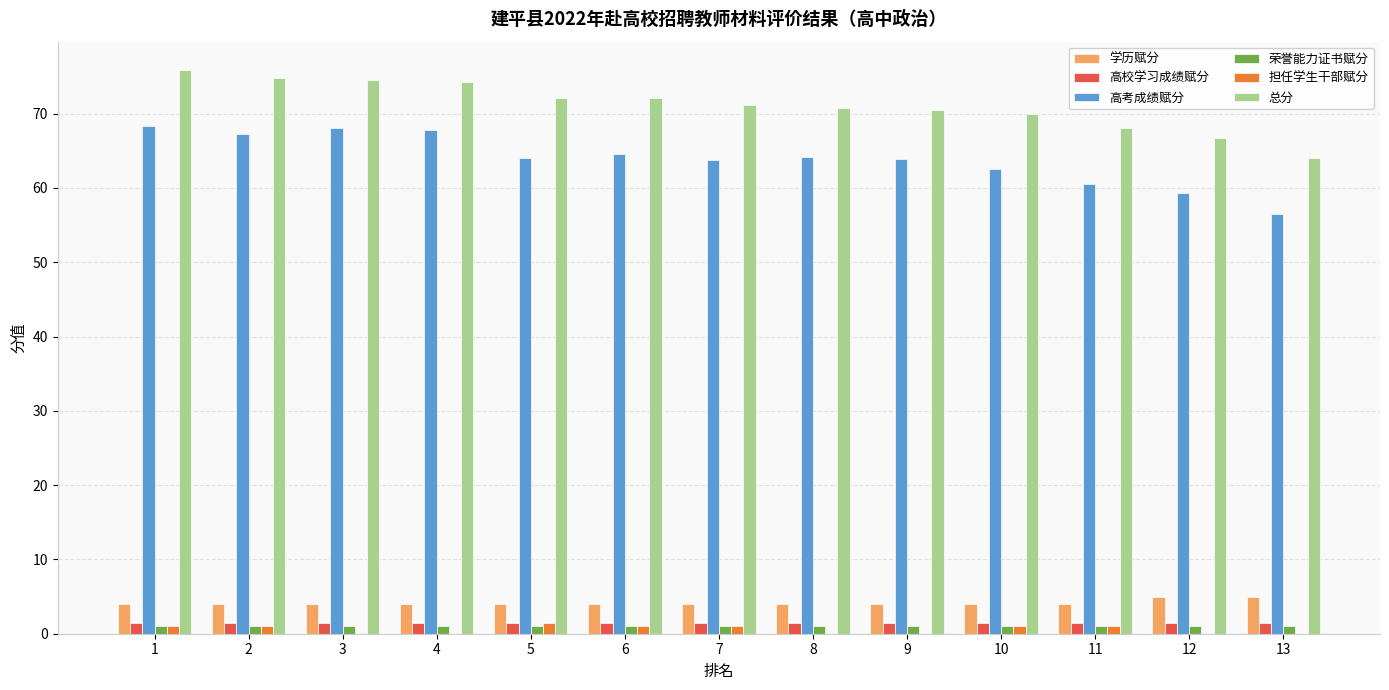

The 高校学习成绩赋分 series shows 1.5 at 6. True or false?

True